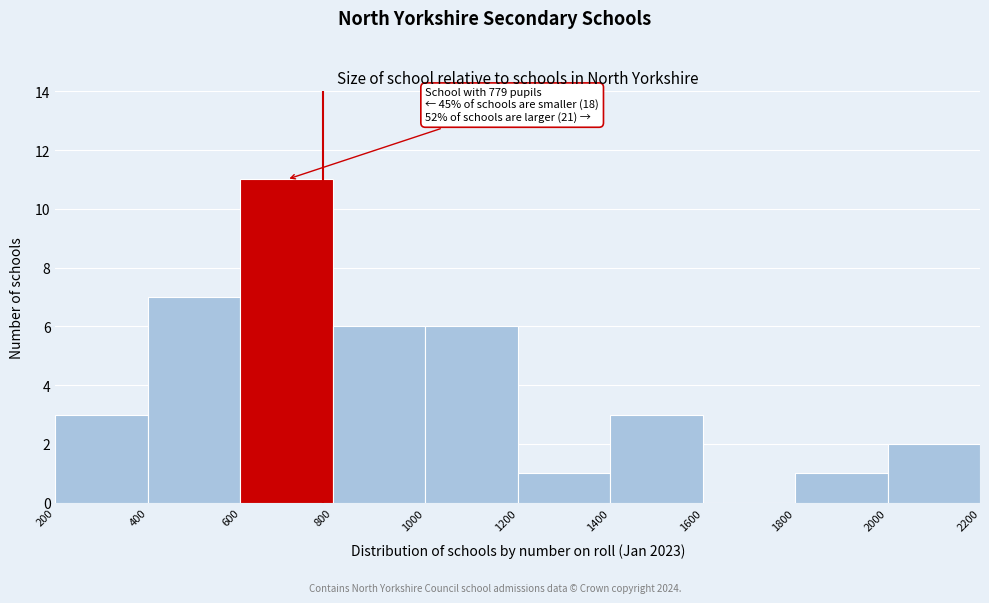

Which range on the x-axis has the tallest bar?

600 to 800